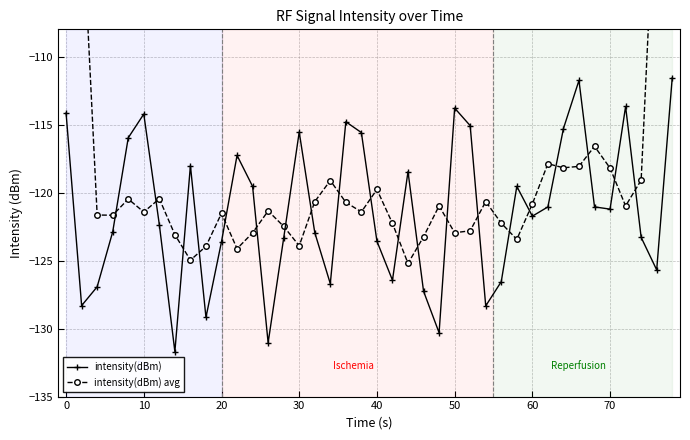

In intensity(dBm) avg, how many points are higher than both neighbors (excluding endpoints)?

10